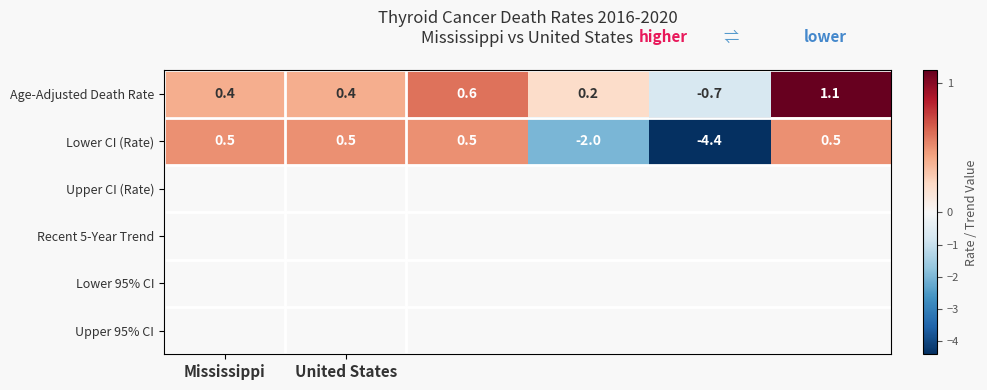

How many values in the Age-Adjusted Death Rate series exceed 0?

5